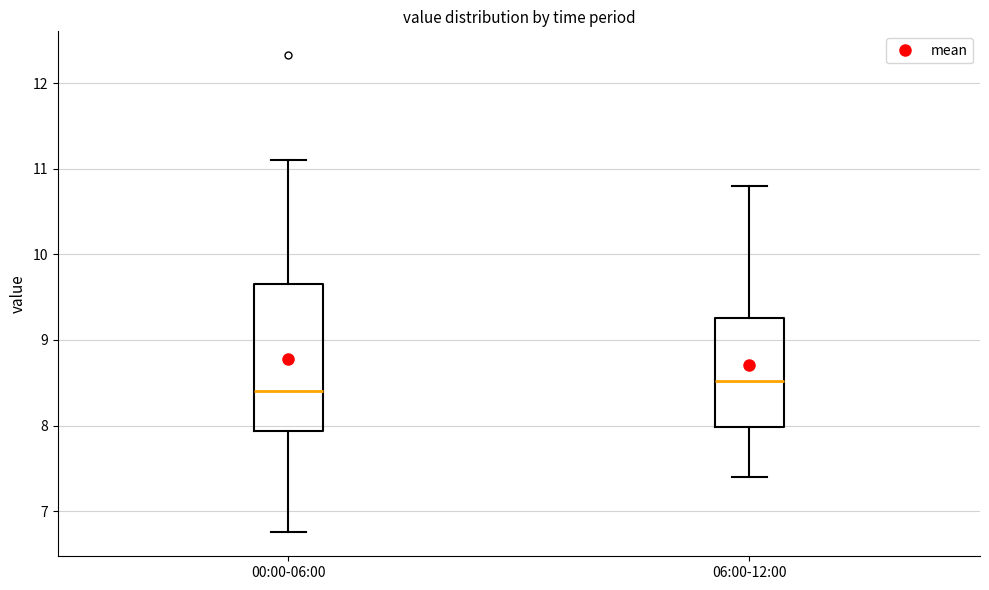

Comparing the boxes themselves (not the whiskers), which one is the tallest?

00:00-06:00